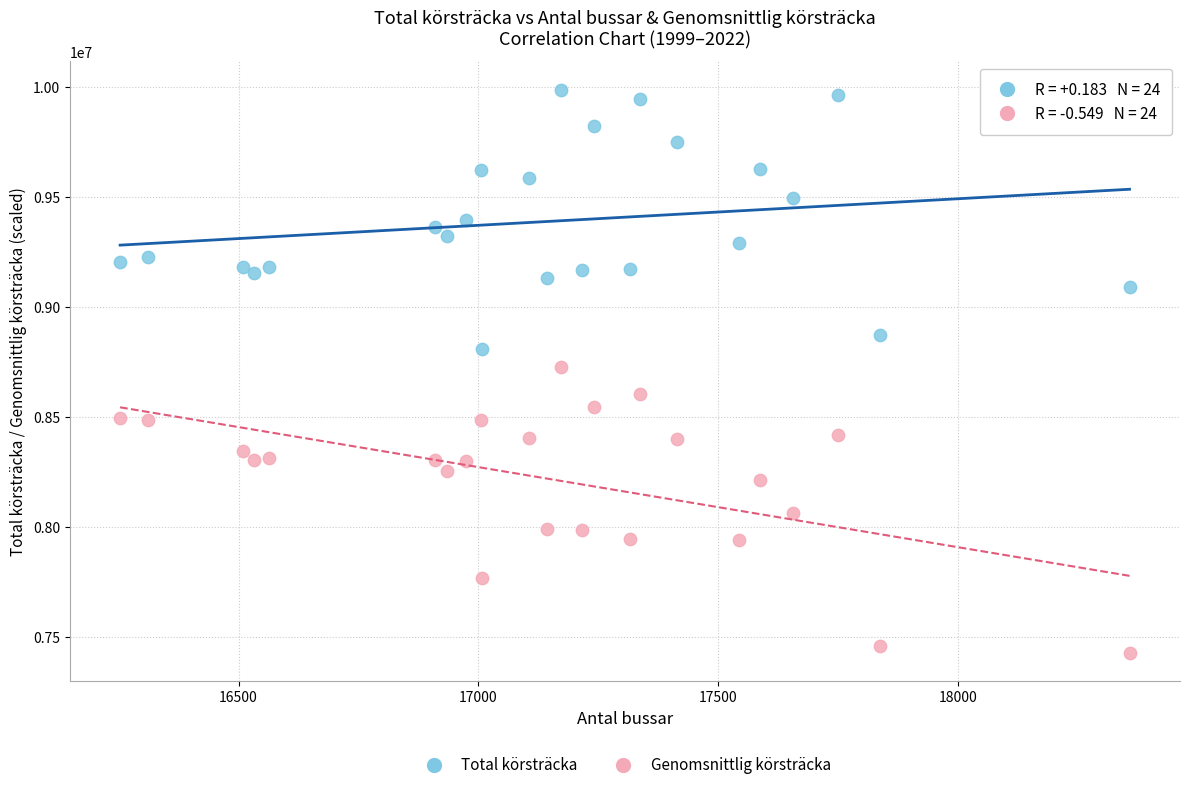

What are all the series names shown in the legend?

Total körsträcka, Genomsnittlig körsträcka